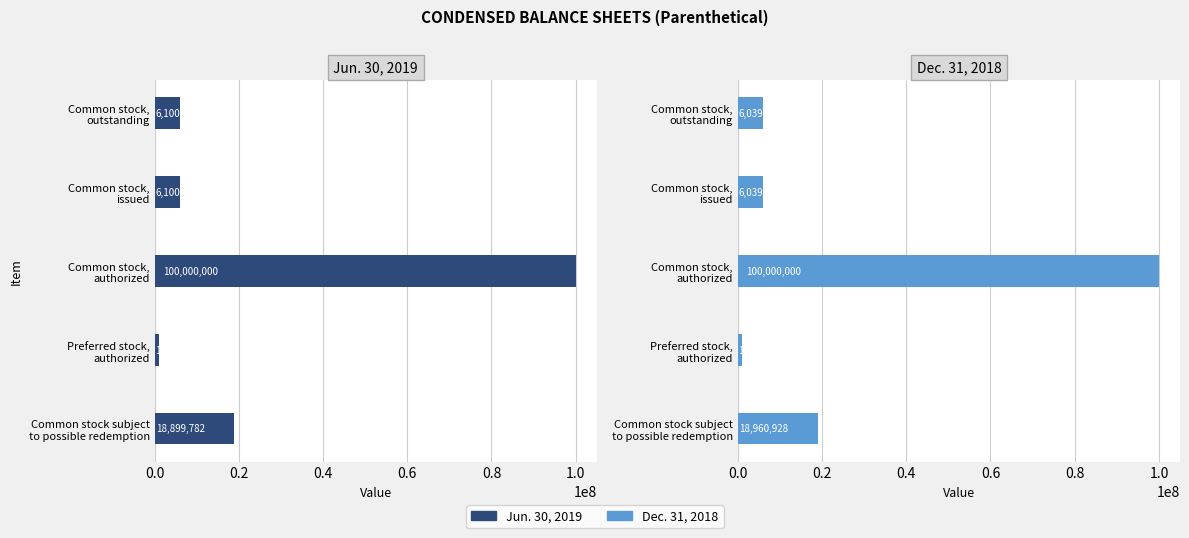

Is it true that Jun. 30, 2019 equals 1000000 at Preferred stock, authorized?

True